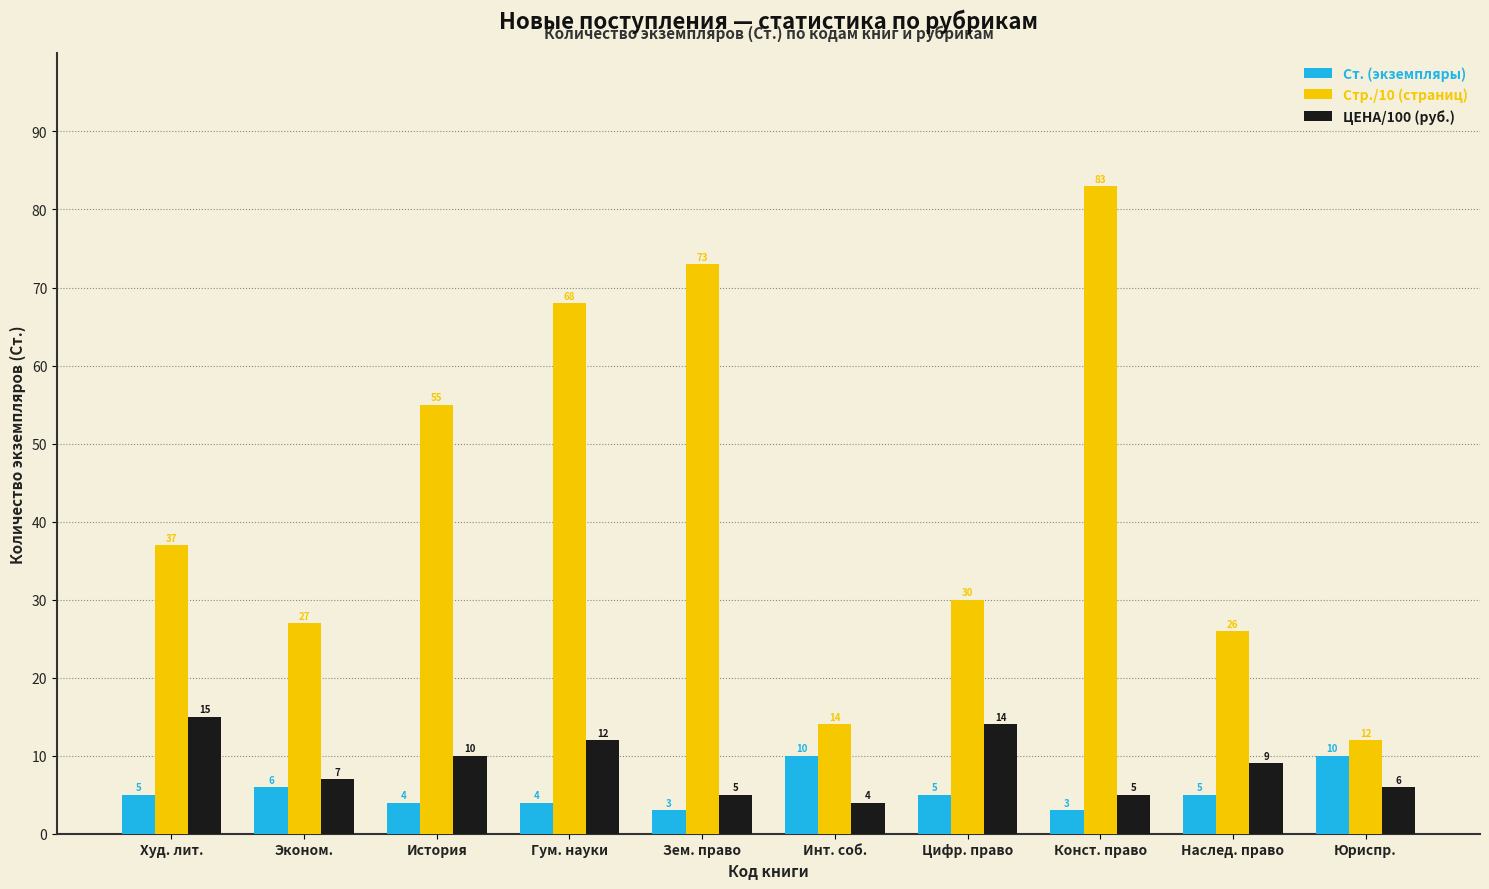

What is the minimum value for Ст. (экземпляры)?

3